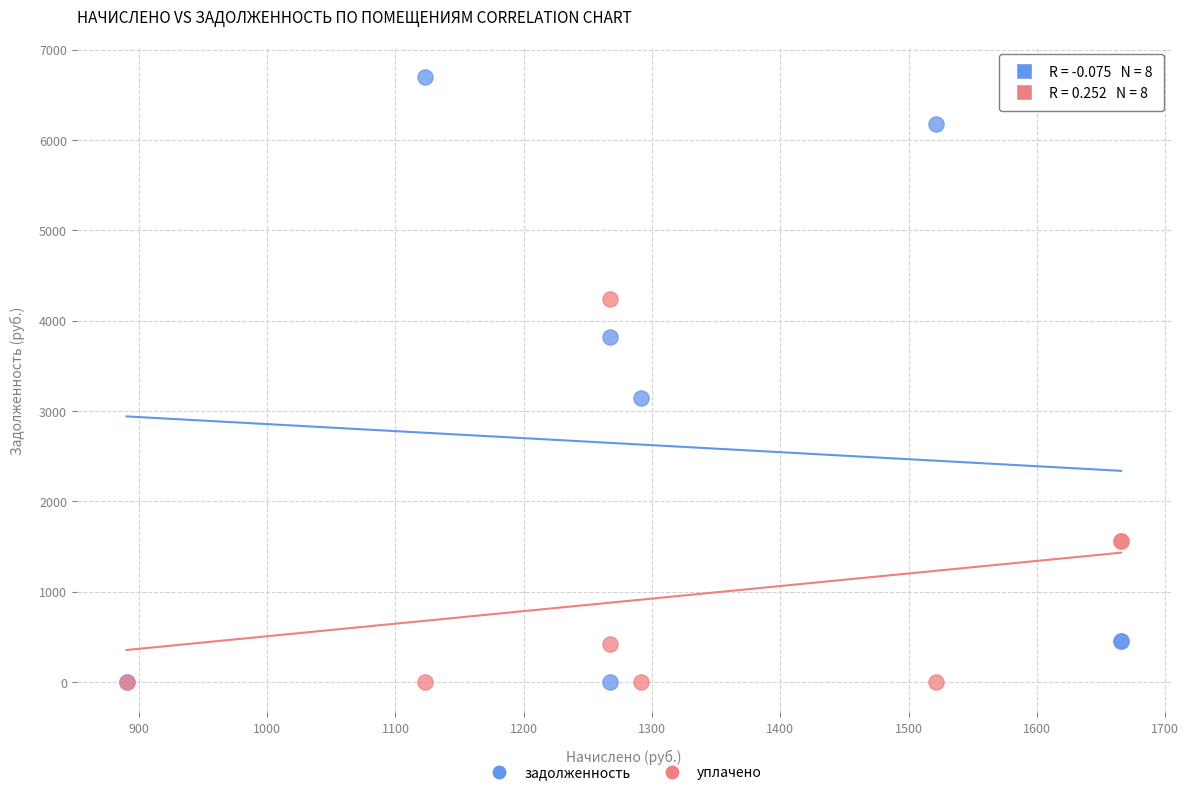

In the задолженность series, what Y value is closest to 3346?

3147.2